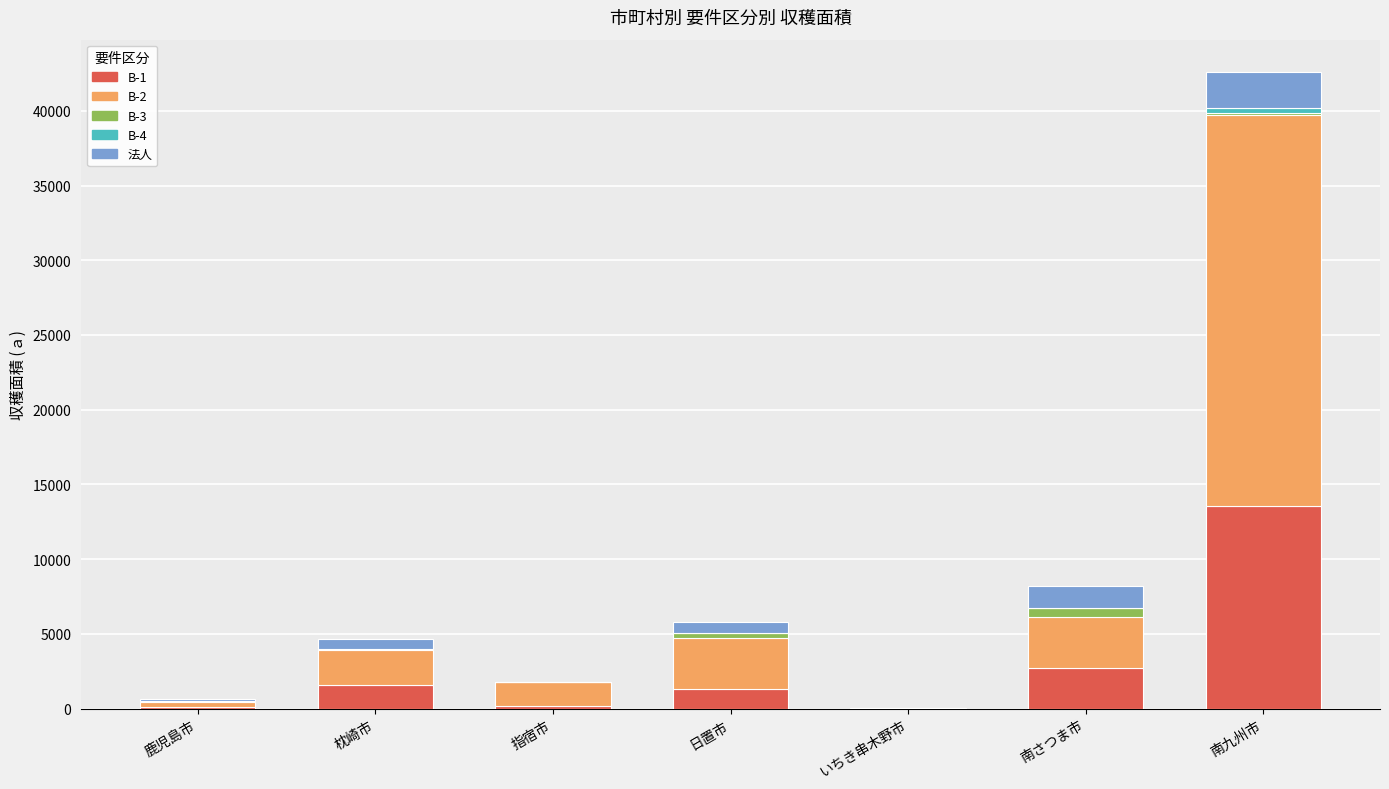

Which category has the highest value in the B-1 series?

南九州市